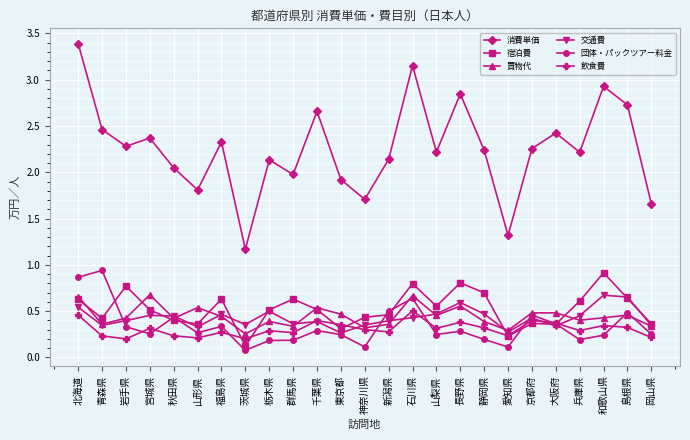

What is the sum of the 買物代 values at 愛知県 and 山形県?

0.8